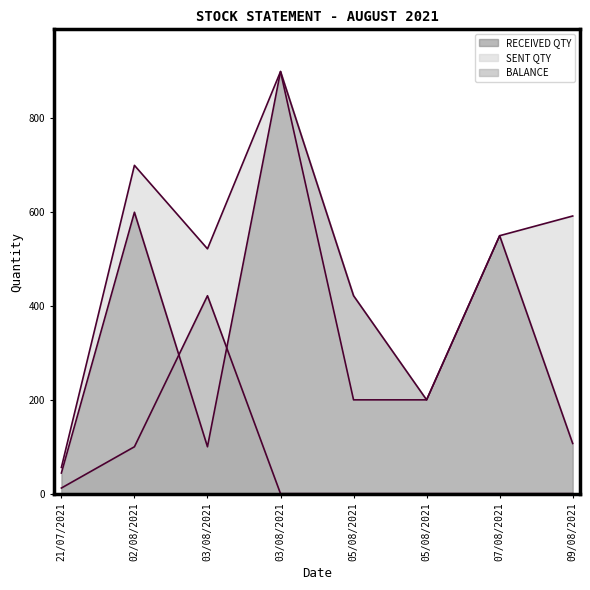

List the labels in order of SENT QTY value, largest first.

03/08/2021, 02/08/2021, 09/08/2021, 07/08/2021, 03/08/2021, 05/08/2021, 05/08/2021, 21/07/2021